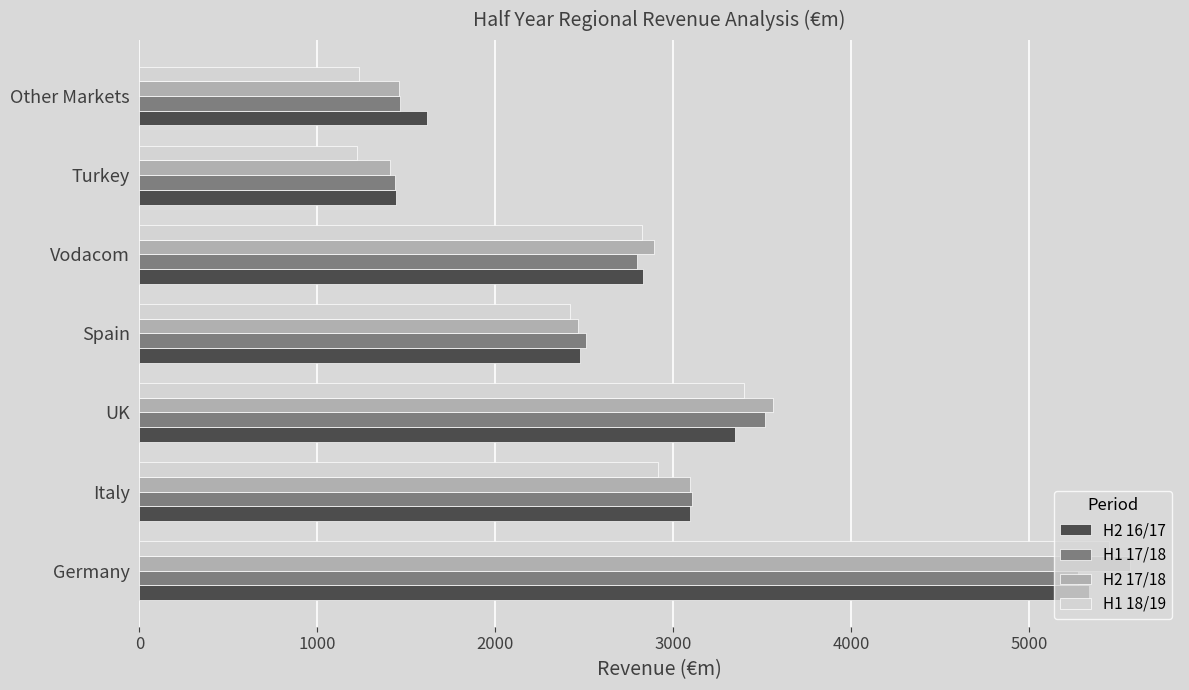

Which series has the widest spread of values?

H1 18/19